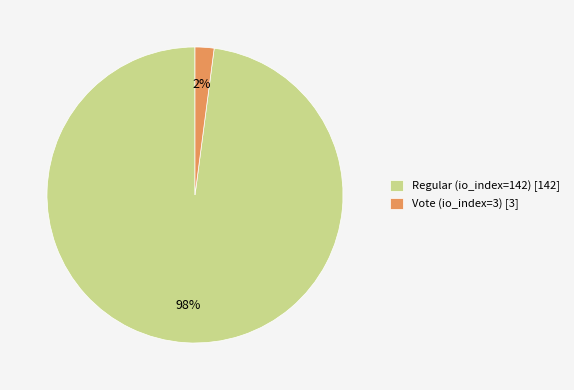

To the nearest percent, what is the difference between the Vote (io_index=3) and Regular (io_index=142) slice percentages?

96%